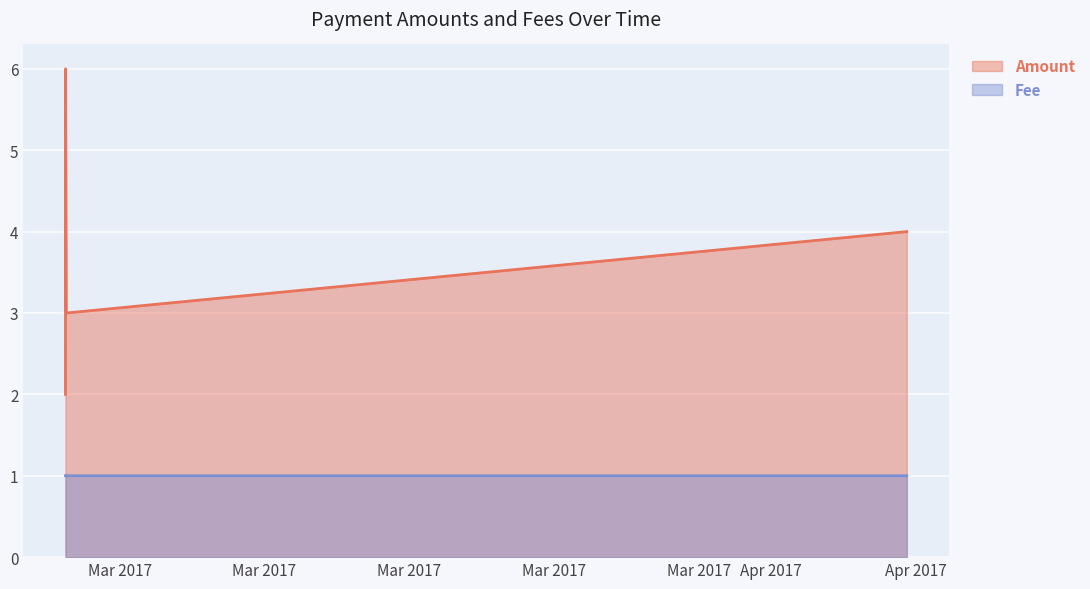

What are all the series names shown in the legend?

Amount, Fee